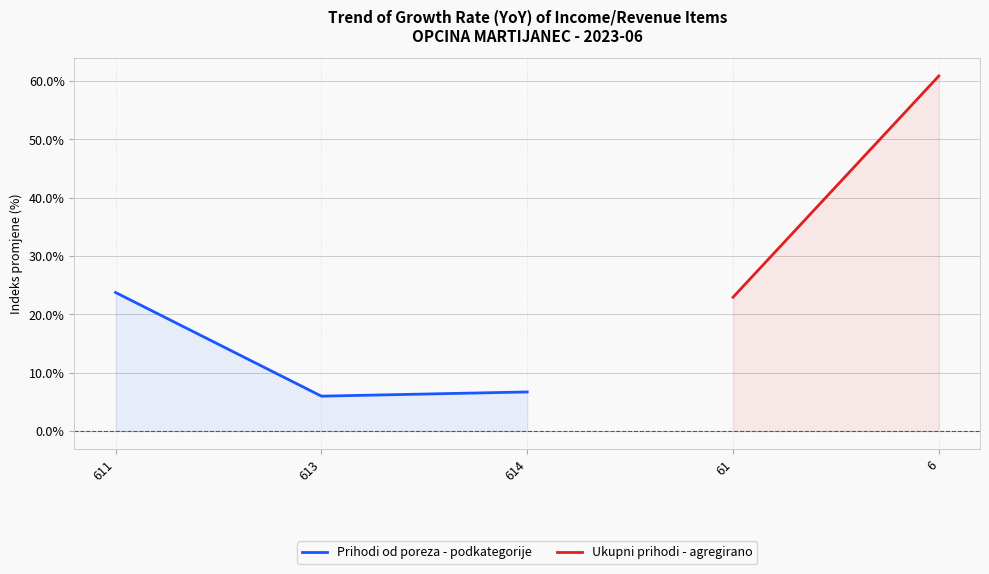

At which label does Prihodi od poreza - podkategorije first exceed 23?

611